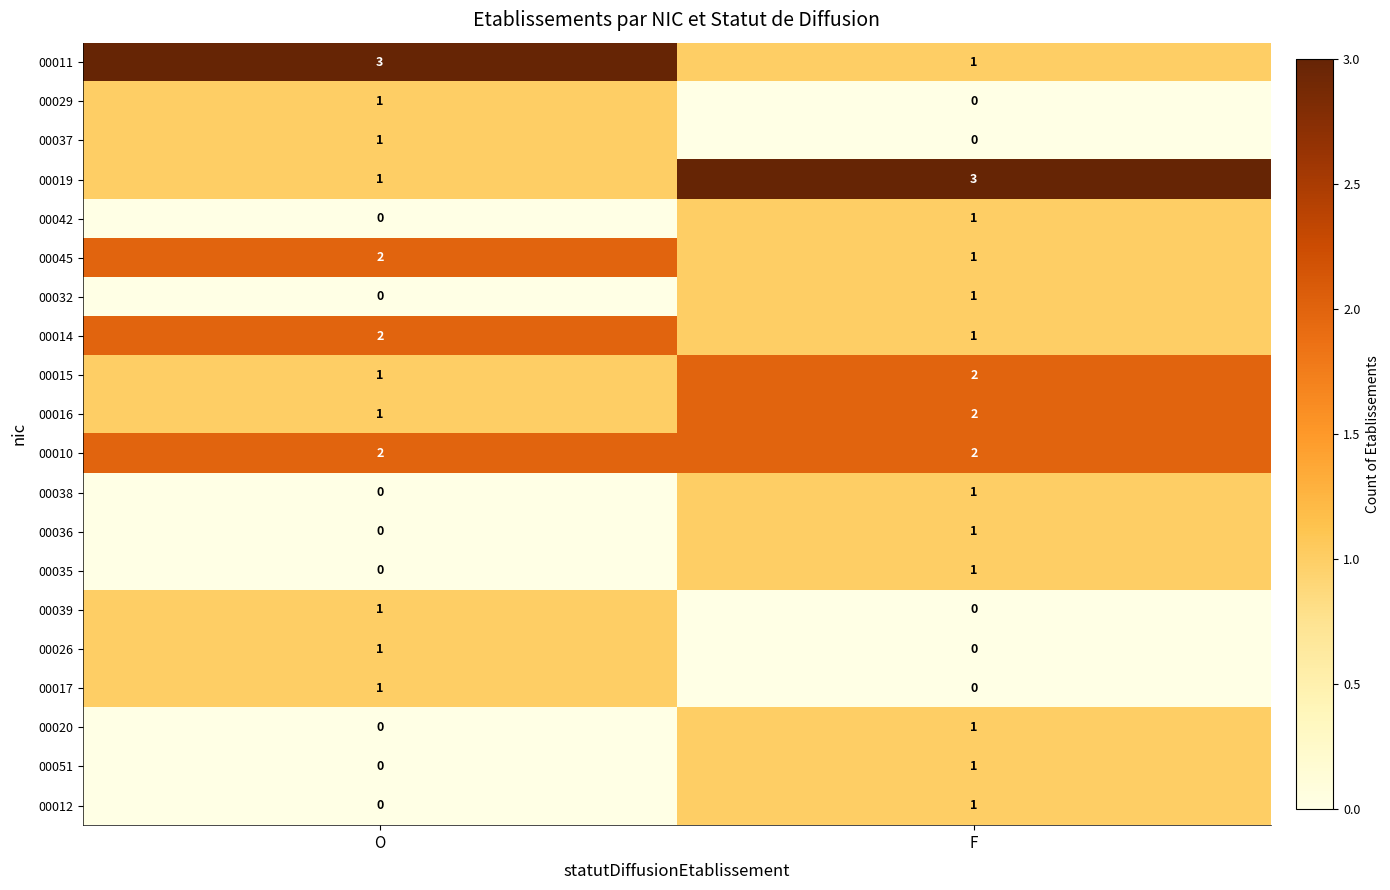

Which category has the highest value in the 00037 series?

O